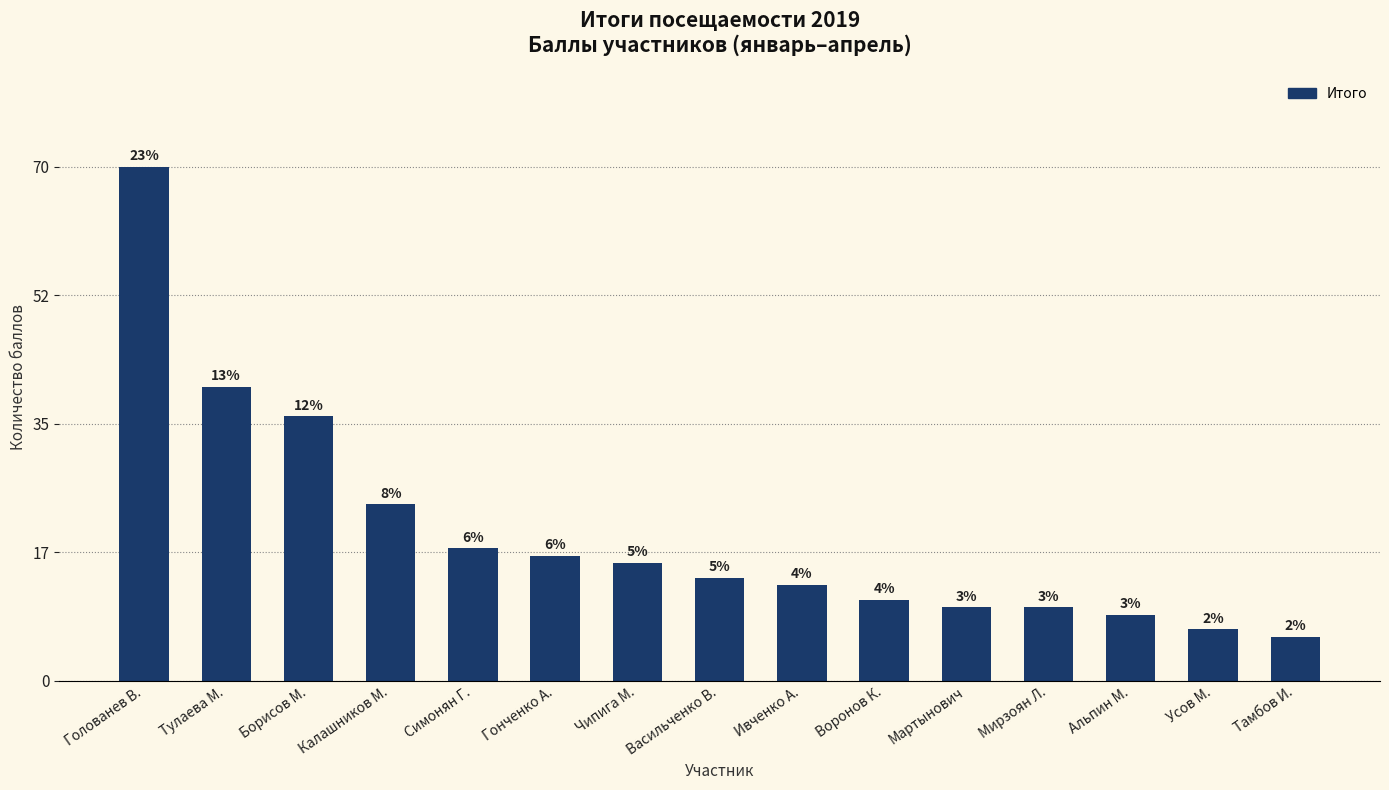

Which label corresponds to the largest value in the chart?

Голованев В.